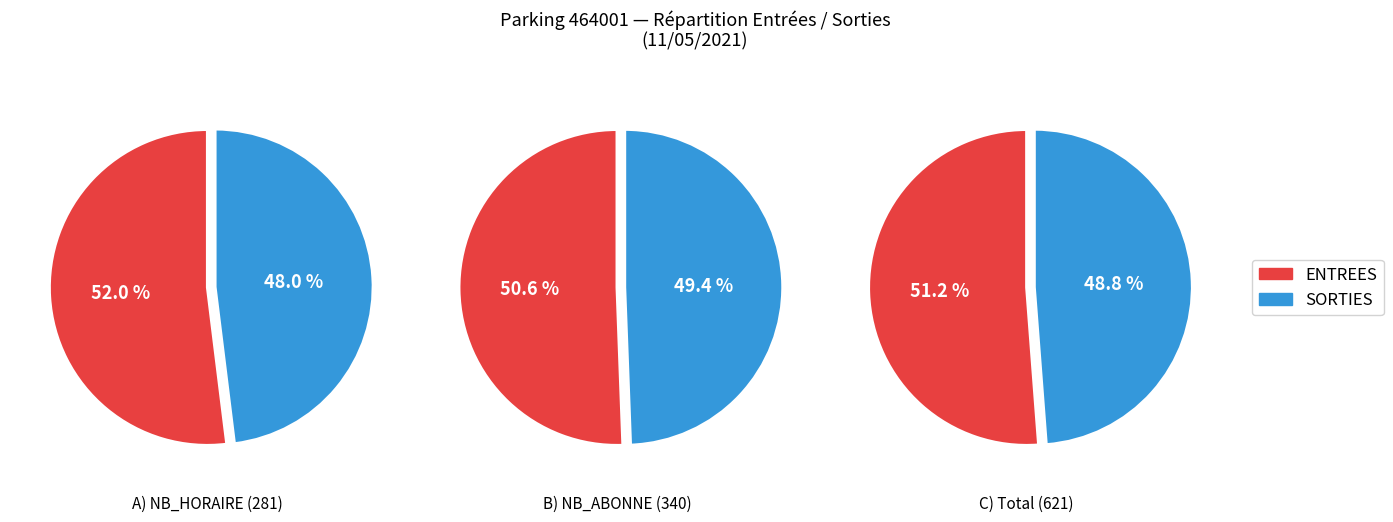

Which series has the largest range (max minus min)?

ENTREES